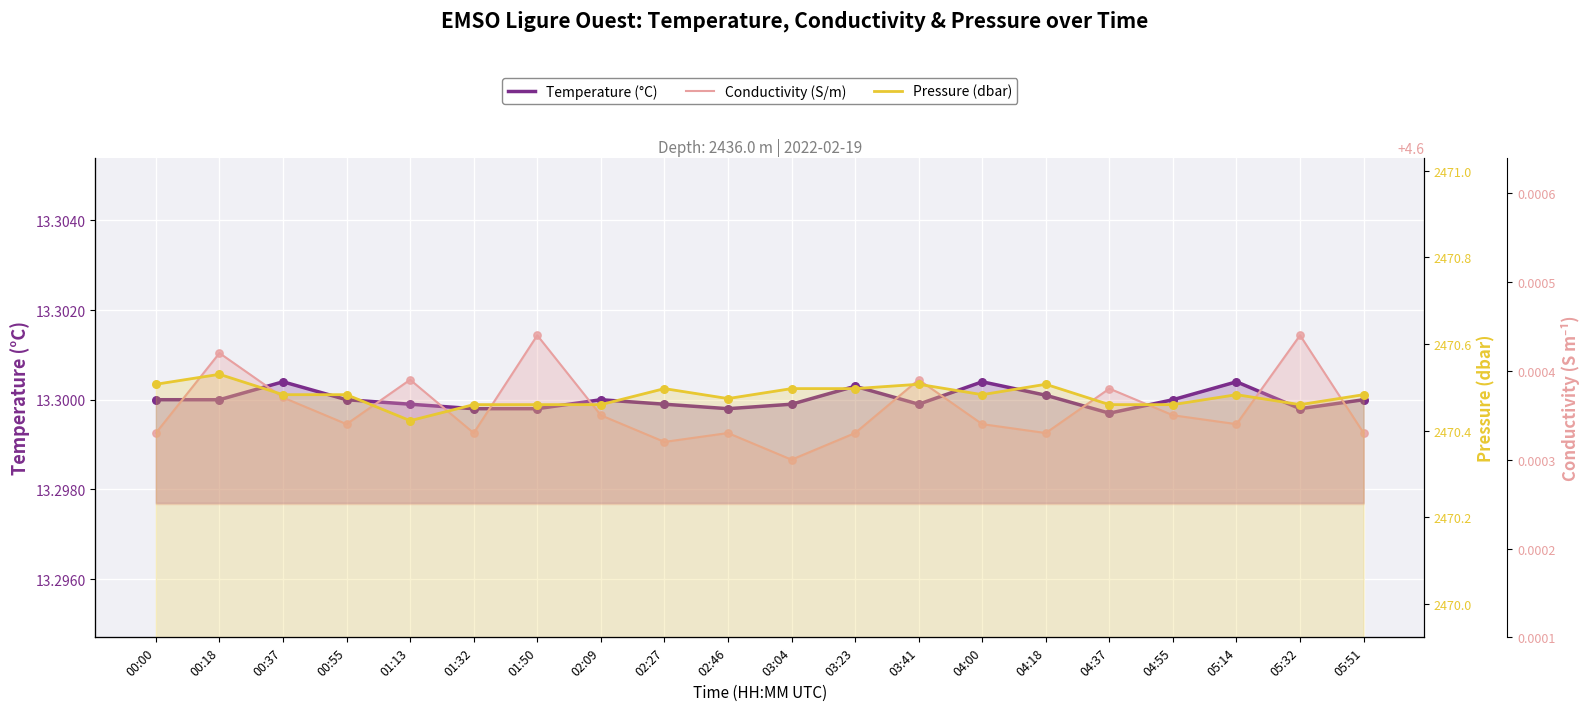

At which category is the sum across all series the highest?

00:18